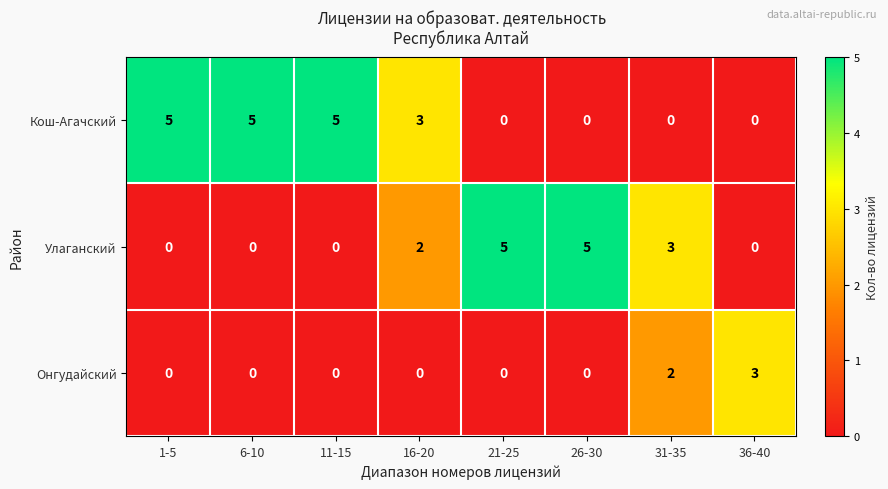

What is the highest value of the Кош-Агачский series?

5